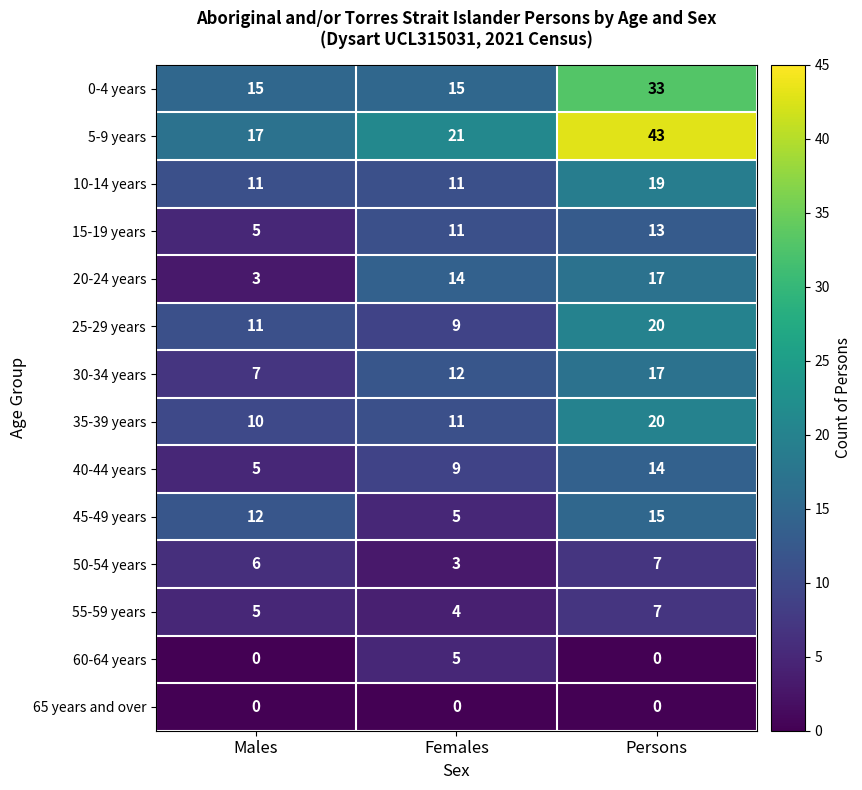

What is the total value across all series at Females?

130